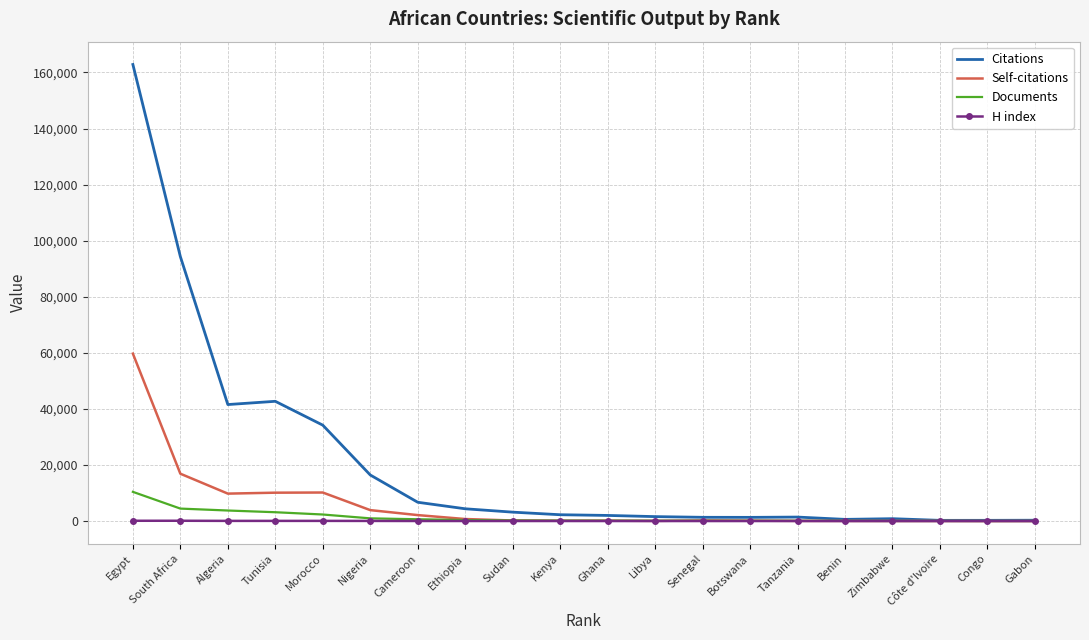

Between Egypt and Nigeria, which series saw the biggest shift?

Citations